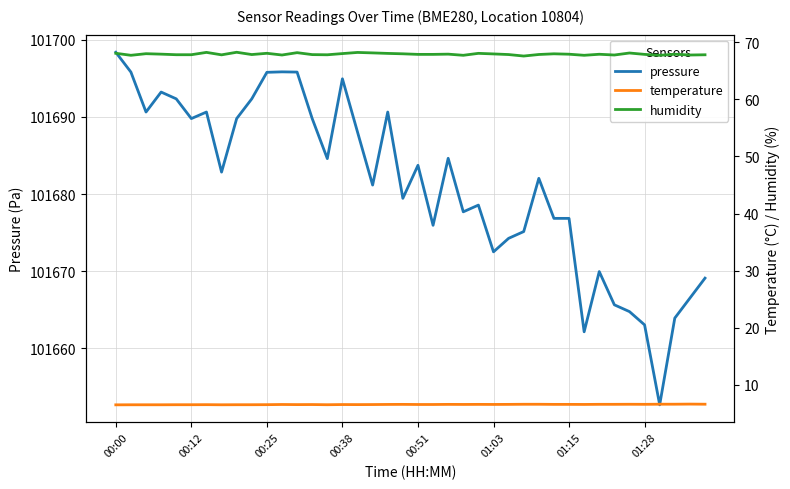

Reading right to left, extract all data points from this chart.

pressure: 101669.1	101666.5	101663.9	101652.7	101663.0	101664.8	101665.6	101669.9	101662.1	101676.8	101676.8	101682.0	101675.1	101674.2	101672.5	101678.6	101677.7	101684.6	101675.9	101683.7	101679.4	101690.6	101681.2	101688.0	101694.9	101684.6	101689.8	101695.8	101695.8	101695.8	101692.3	101689.8	101682.8	101690.6	101689.8	101692.3	101693.2	101690.6	101695.8	101698.4
temperature: 6.6	6.6	6.6	6.6	6.6	6.6	6.6	6.6	6.6	6.6	6.6	6.6	6.6	6.6	6.6	6.6	6.6	6.6	6.5	6.5	6.6	6.6	6.5	6.5	6.5	6.5	6.5	6.5	6.5	6.5	6.5	6.5	6.5	6.5	6.5	6.5	6.5	6.5	6.5	6.5
humidity: 67.8	67.8	67.9	67.7	67.9	68.1	67.8	67.9	67.7	67.9	68.0	67.9	67.6	67.8	68.0	68.1	67.7	67.9	67.9	67.9	68.0	68.0	68.1	68.2	68.0	67.8	67.8	68.2	67.8	68.1	67.8	68.2	67.8	68.2	67.8	67.8	67.9	68.0	67.7	68.1